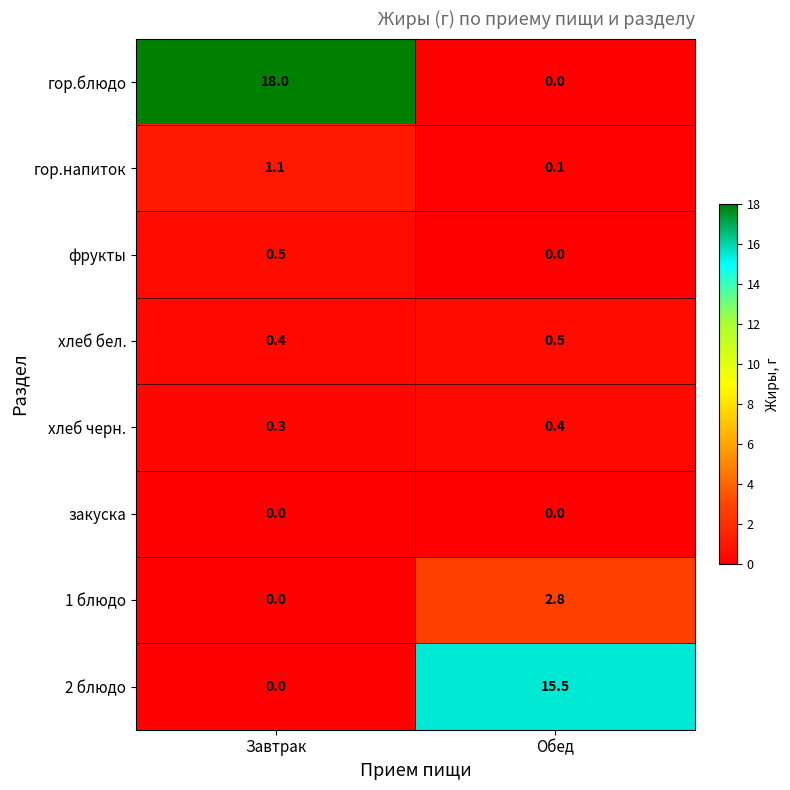

What is the difference between the highest and lowest values at Завтрак?

18.0